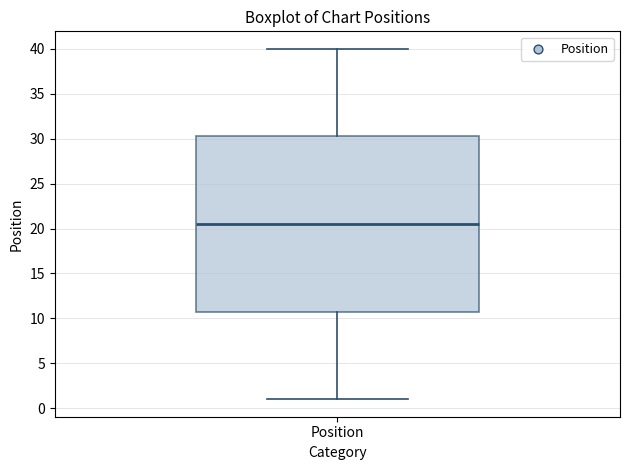

Where does the upper whisker of the box for Position end on the y-axis? The values are not printed on the chart, so give them approximately, as read against the axis.

40.0